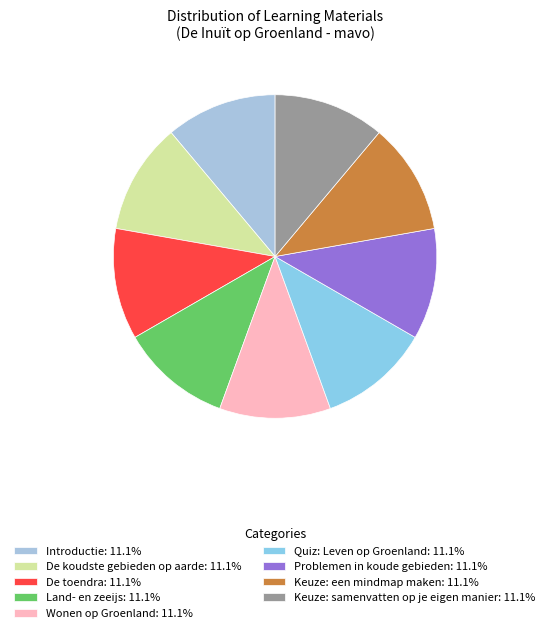

What percentage is the Wonen op Groenland slice, to the nearest percent?

11%